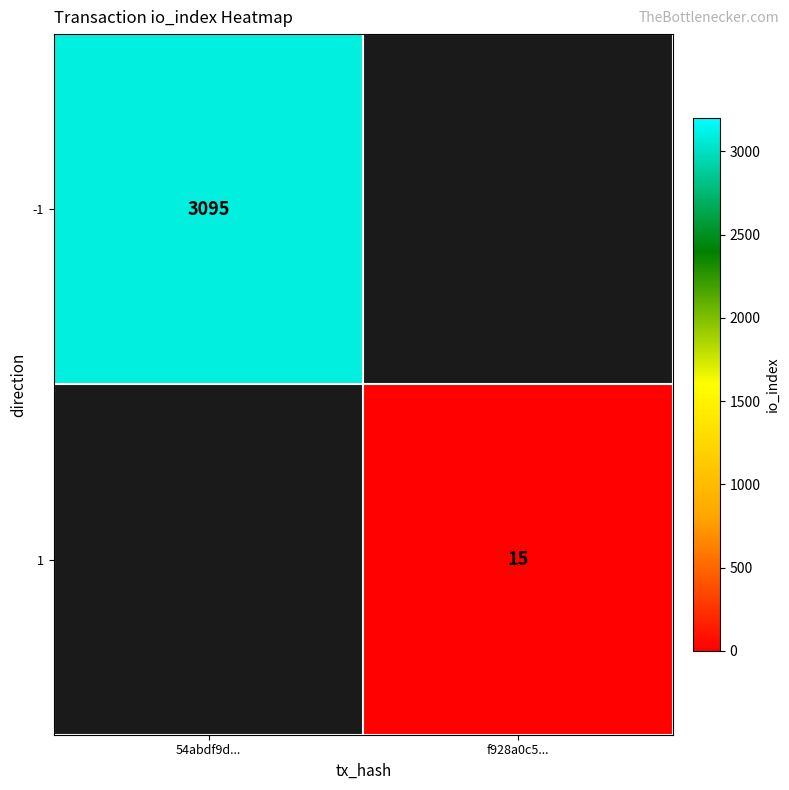

What is the greatest value displayed?

3095.0